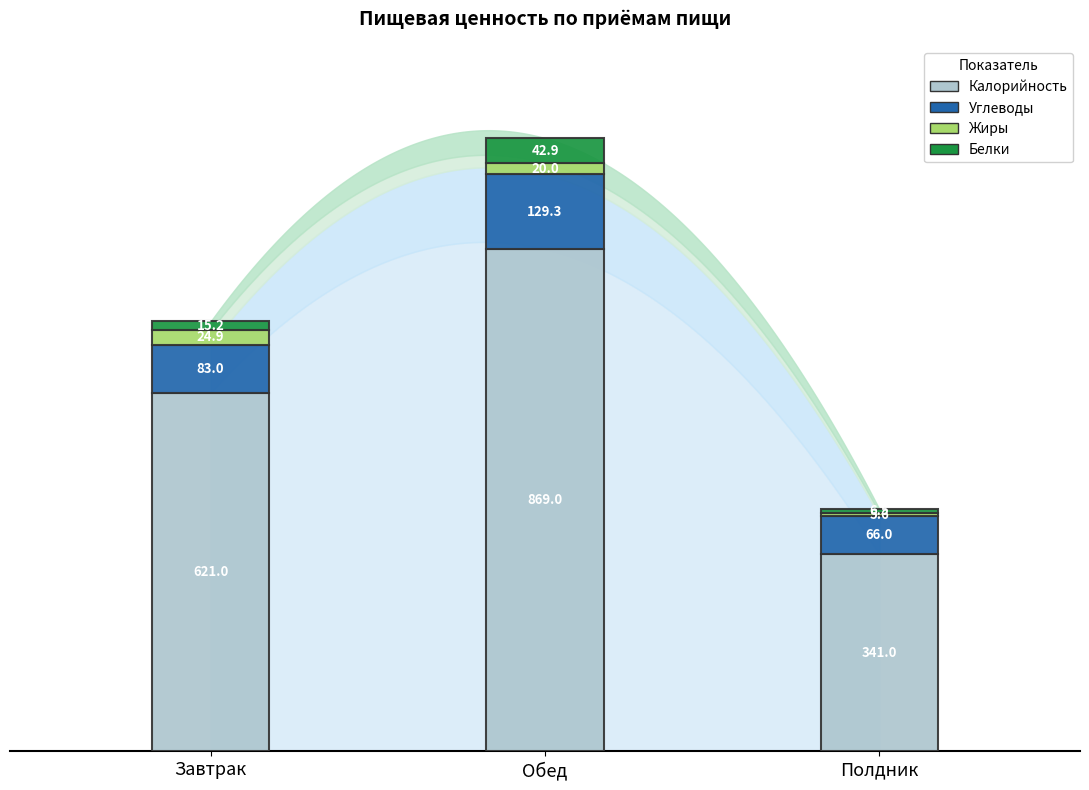

Between which two adjacent categories do Белки and Жиры first intersect?

Завтрак and Обед